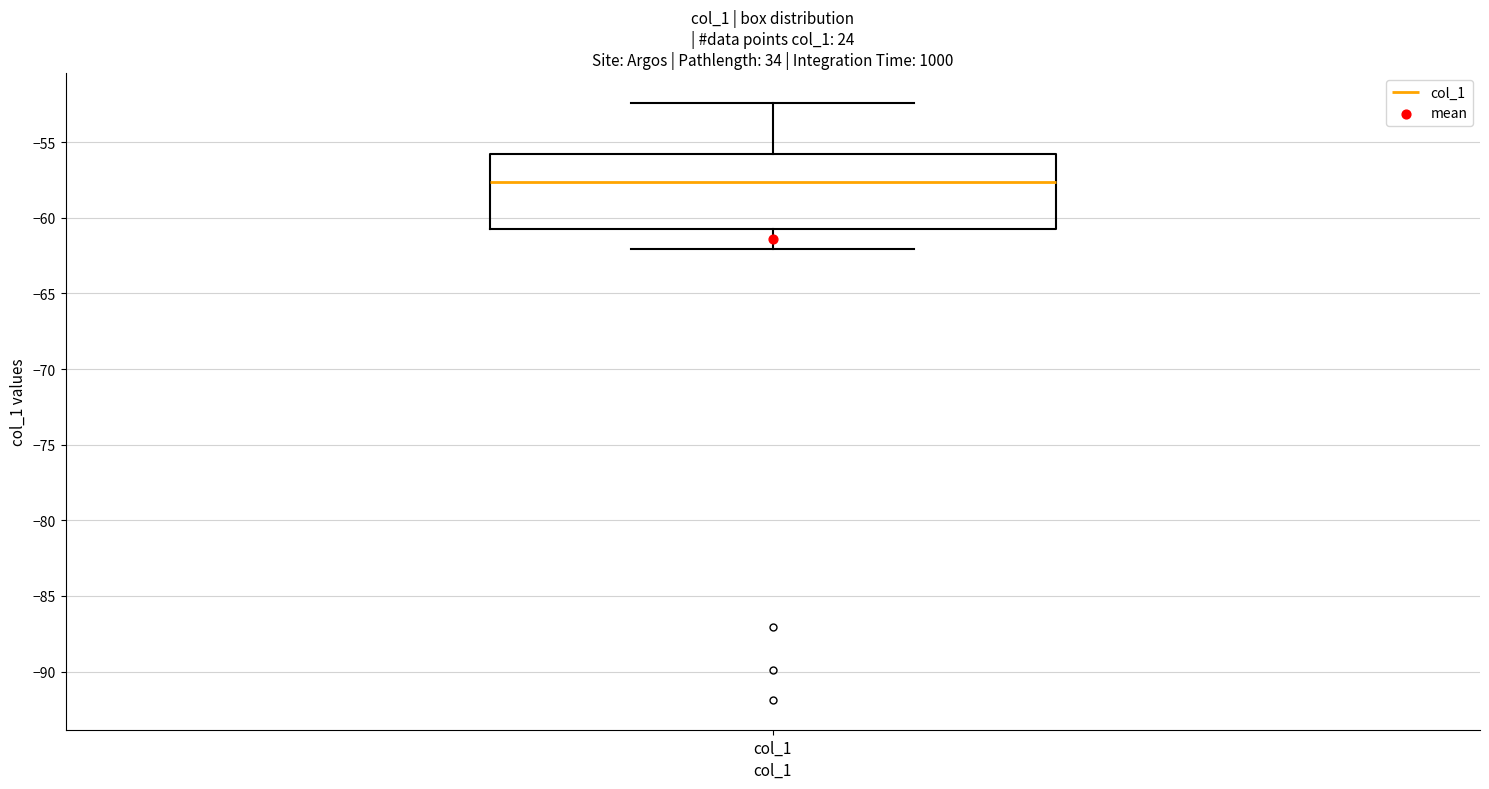

Transcribe this box plot: give where the median line is, the range the box spans, and where the two whiskers end, as read against the y-axis. The values are not printed on the chart, so give them approximately, as read against the axis.

median -57.5, box -60.5 to -56.0, whiskers -62.0 to -52.5